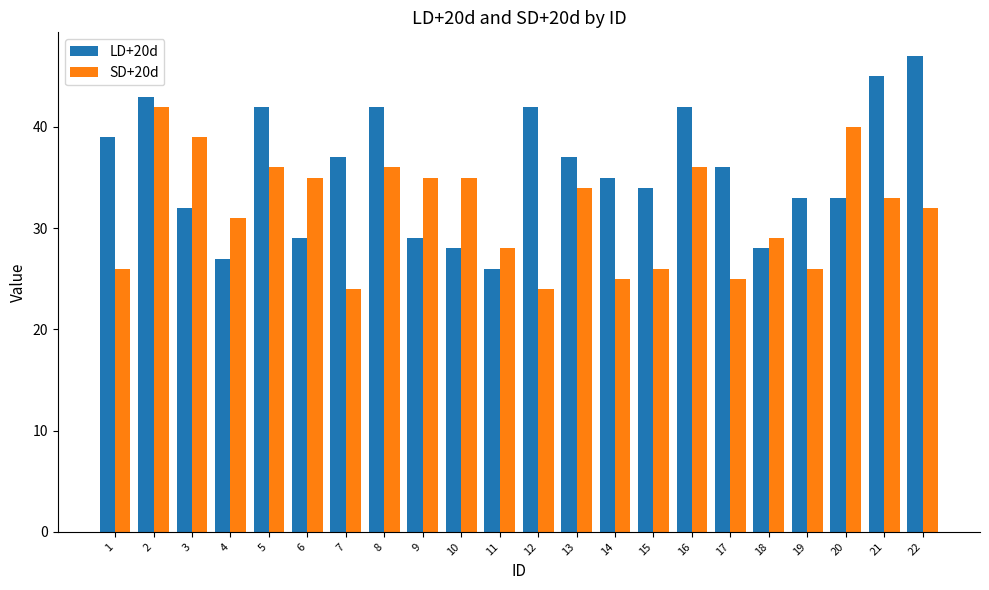

What is the value of the SD+20d bar at the 8th from the left?

36